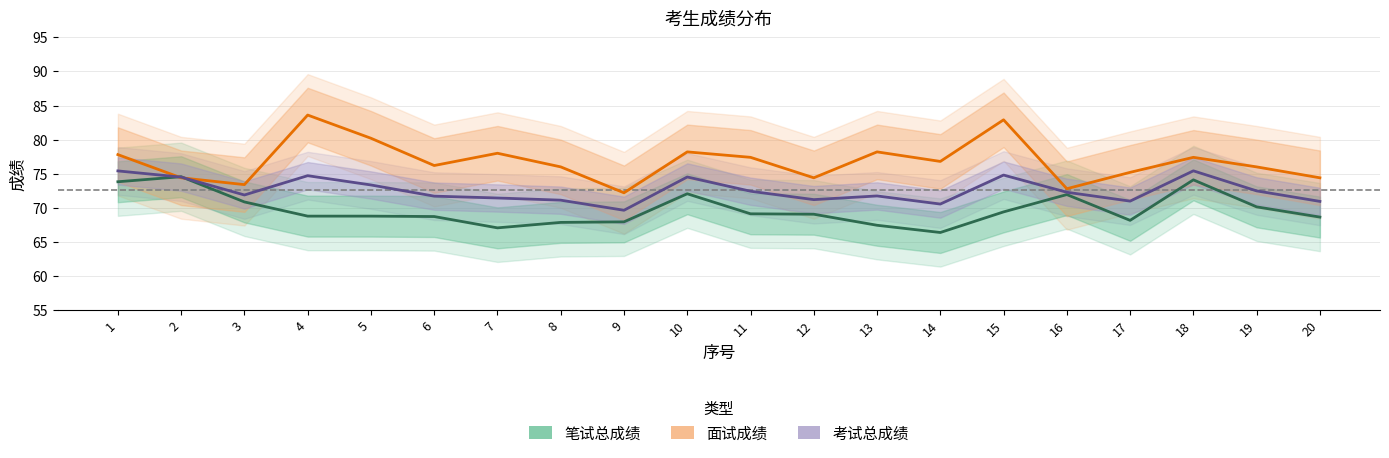

Reading left to right, what are all the values shown in this chart?

笔试总成绩: 1=73.8	2=74.6	3=70.9	4=68.8	5=68.8	6=68.7	7=67.1	8=67.9	9=67.9	10=72.1	11=69.1	12=69.1	13=67.4	14=66.4	15=69.4	16=71.9	17=68.2	18=74.1	19=70.1	20=68.6
面试成绩: 1=77.8	2=74.4	3=73.4	4=83.6	5=80.2	6=76.2	7=78.0	8=76.0	9=72.2	10=78.2	11=77.4	12=74.4	13=78.2	14=76.8	15=82.9	16=72.8	17=75.2	18=77.4	19=76.0	20=74.4
考试总成绩: 1=75.4	2=74.5	3=71.9	4=74.7	5=73.3	6=71.7	7=71.4	8=71.1	9=69.6	10=74.5	11=72.4	12=71.2	13=71.7	14=70.5	15=74.8	16=72.3	17=71.0	18=75.4	19=72.5	20=70.9